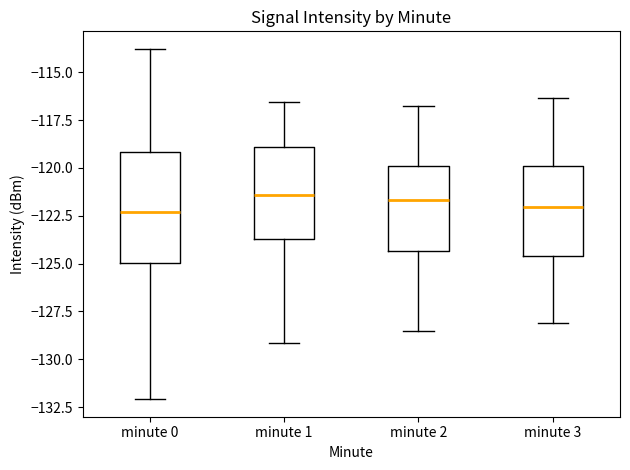

Reading left to right, read every box against the y-axis: the position of its median line, the range the box covers, and the ends of its whiskers. The values are not printed on the chart, so give them approximately, as read against the axis.

minute 0: median -122.5, box -125.0 to -119.0, whiskers -132.0 to -114.0
minute 1: median -121.5, box -123.5 to -119.0, whiskers -129.0 to -116.5
minute 2: median -121.5, box -124.5 to -120.0, whiskers -128.5 to -117.0
minute 3: median -122.0, box -124.5 to -120.0, whiskers -128.0 to -116.5